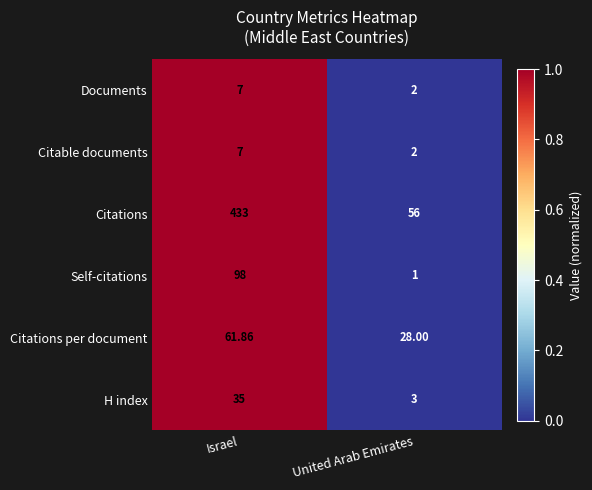

How many categories are shown in the chart?

2